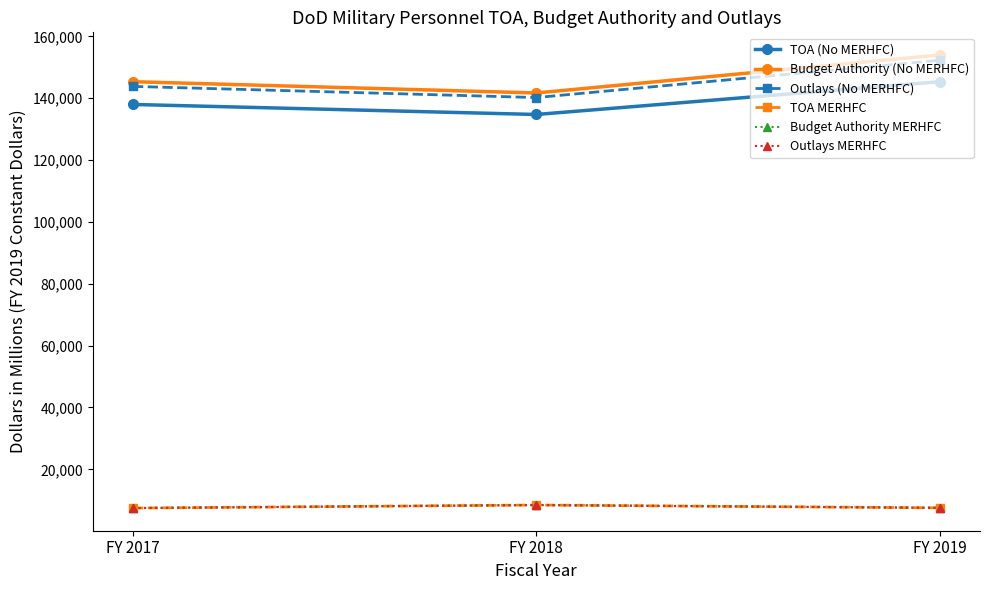

Which category has the lowest value across all series?

FY 2017